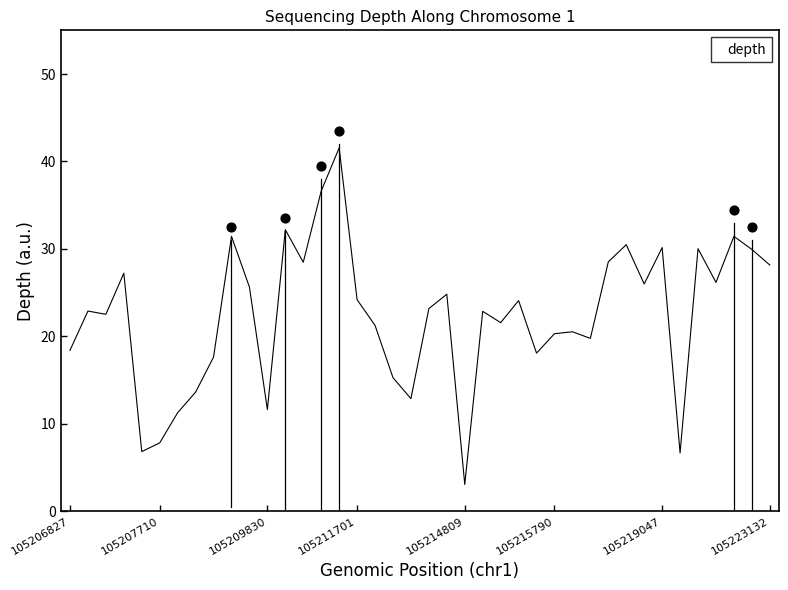

What is the highest value of the depth series?

41.6